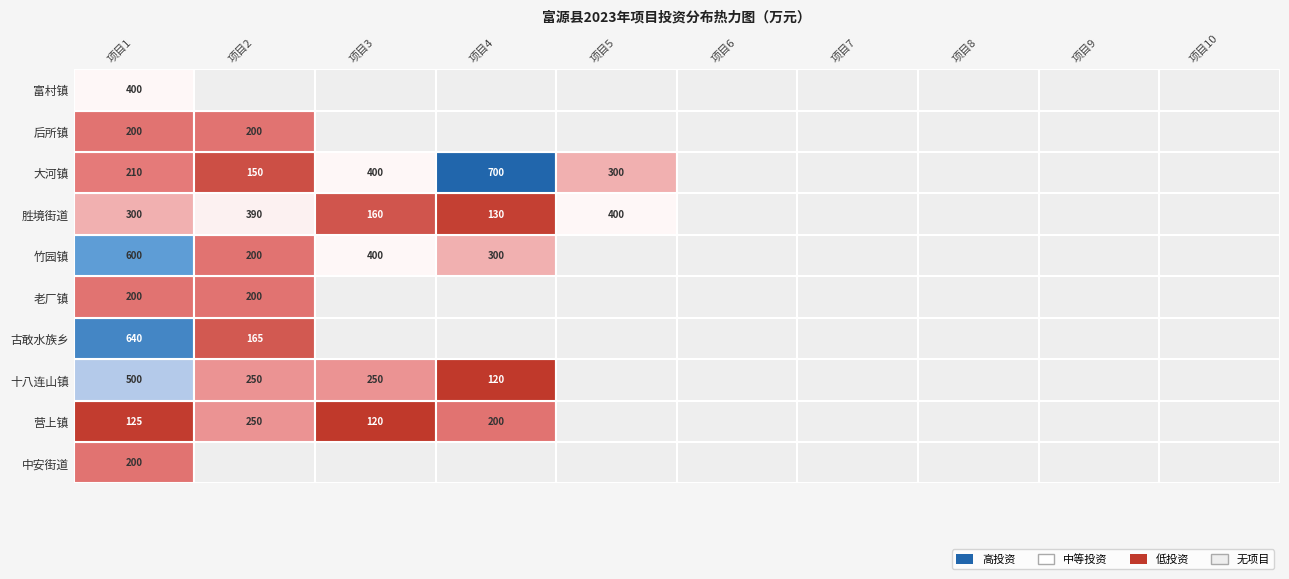

Rank the series by their maximum value, from lowest to highest.

中安街道办事处, 老厂镇人民政府, 后所镇人民政府, 营上镇人民政府, 胜境街道办事处, 富村镇人民政府, 十八连山镇人民政府, 竹园镇人民政府, 古敢水族乡人民政府, 大河镇人民政府